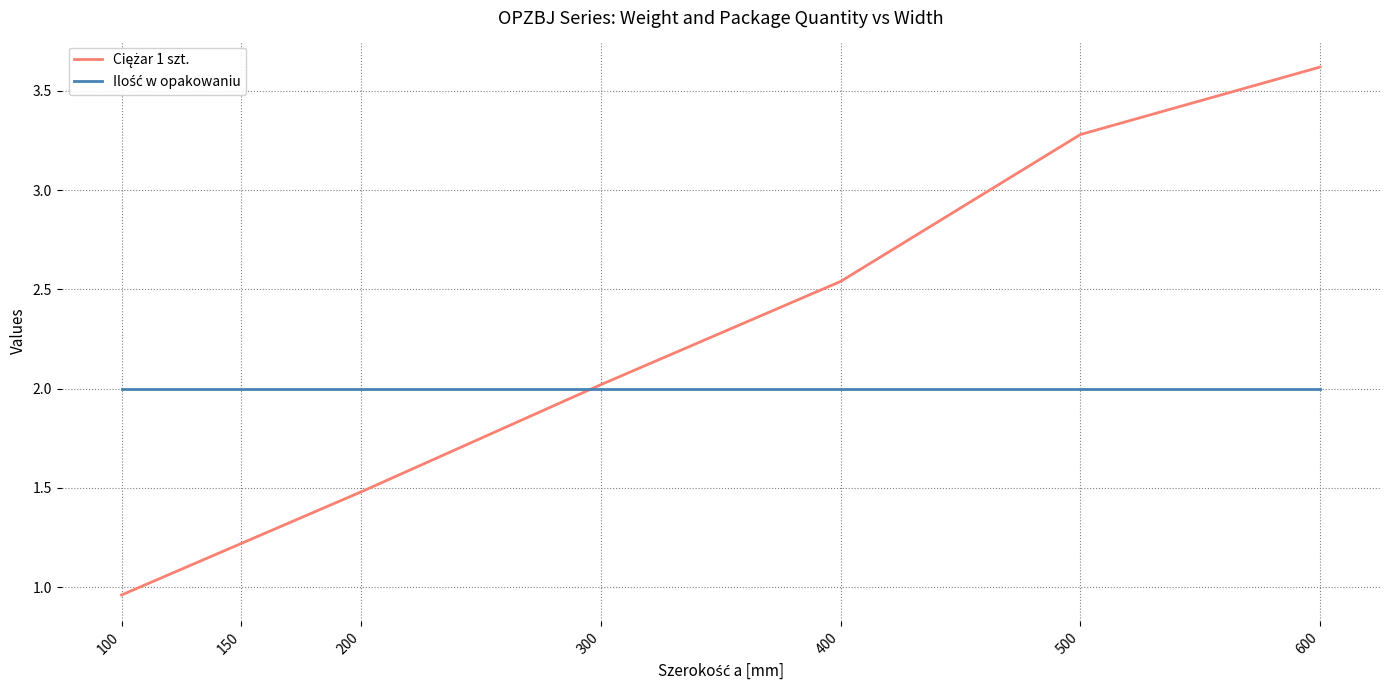

At which category does the chart reach its minimum across all series?

100